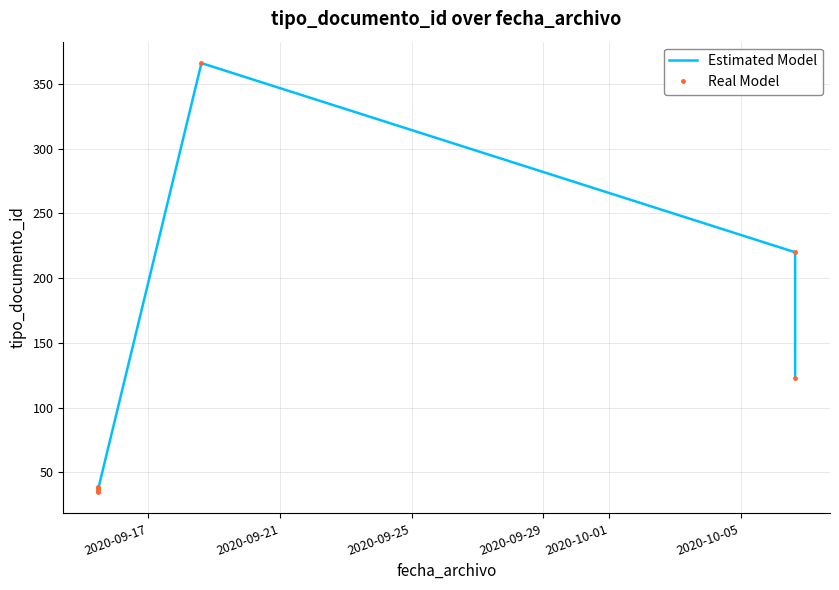

What is the sum of all Real Model values?

894